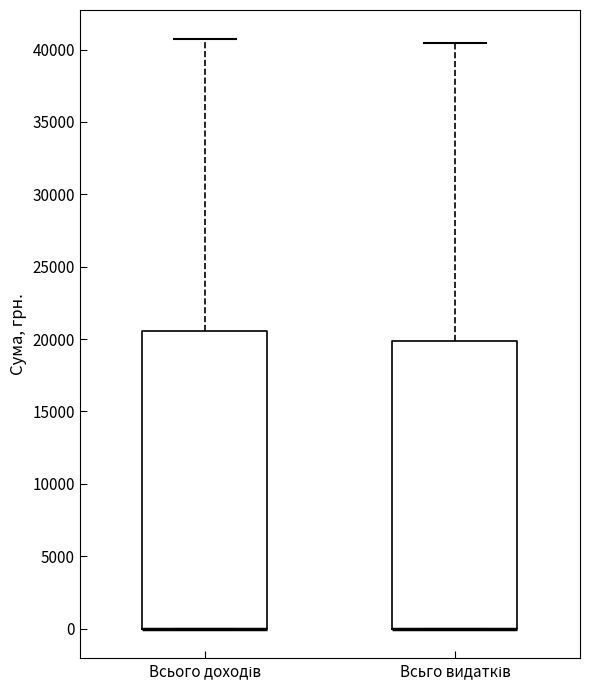

Where does the upper whisker of the box for Всього доходів end on the y-axis? The values are not printed on the chart, so give them approximately, as read against the axis.

40500